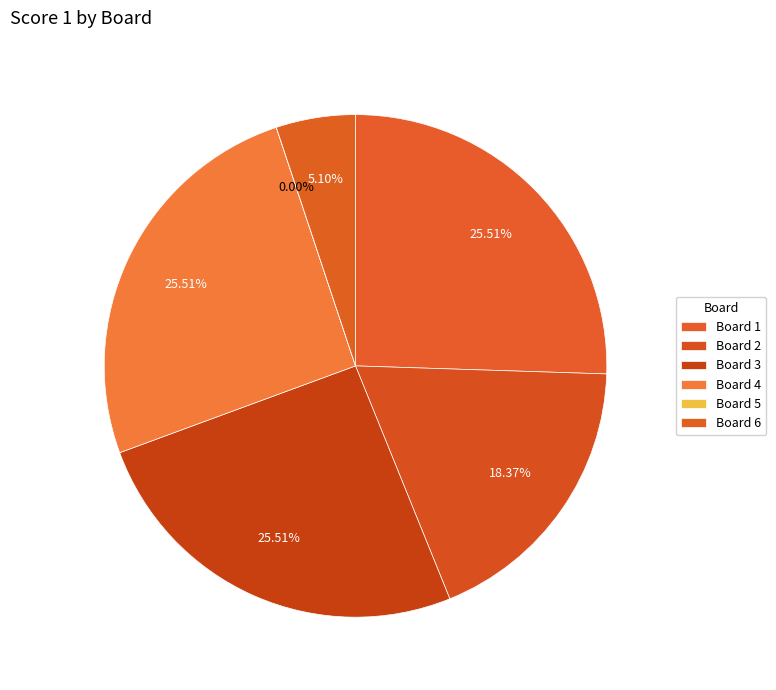

How many slices are in this pie chart?

6